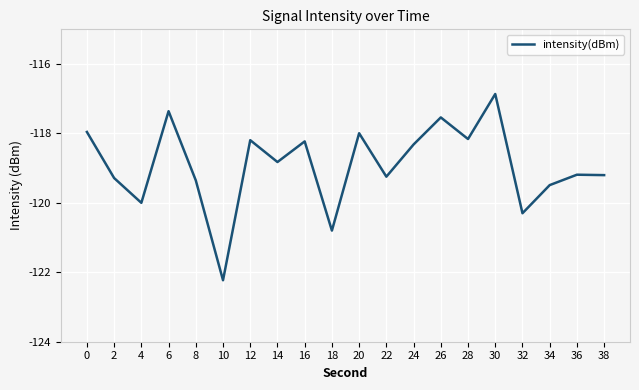

Which has a higher value, 12 or 26?

26